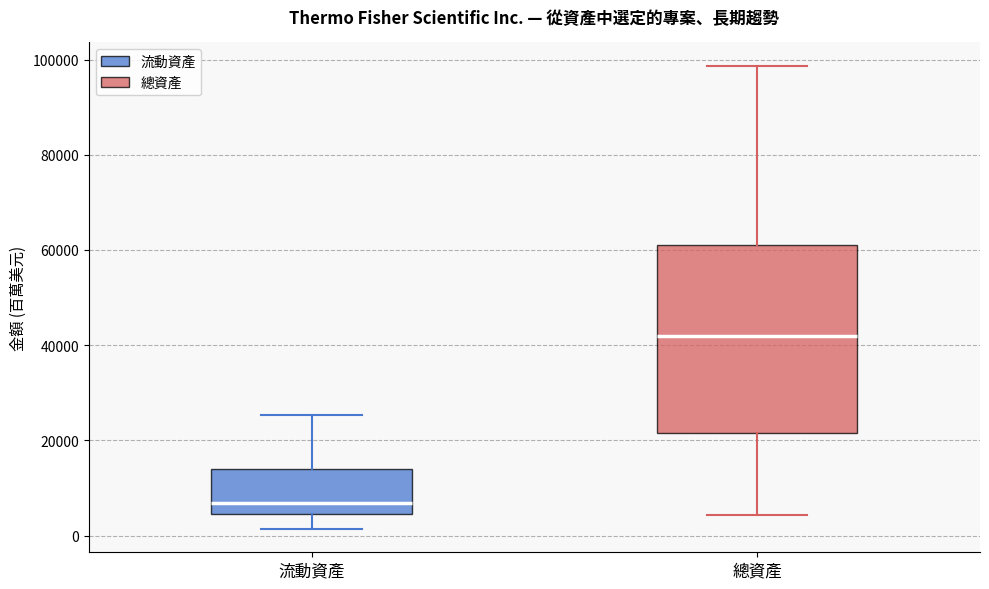

Which box is the tallest, from its lower edge to its upper edge?

總資產